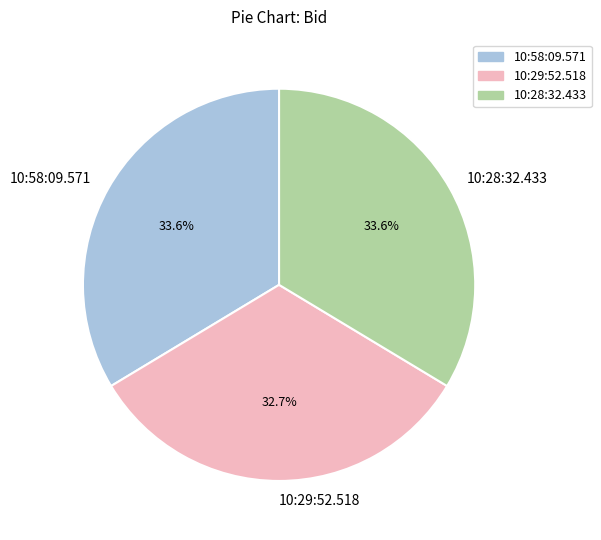

Which category has the smallest portion of the pie?

10:29:52.518